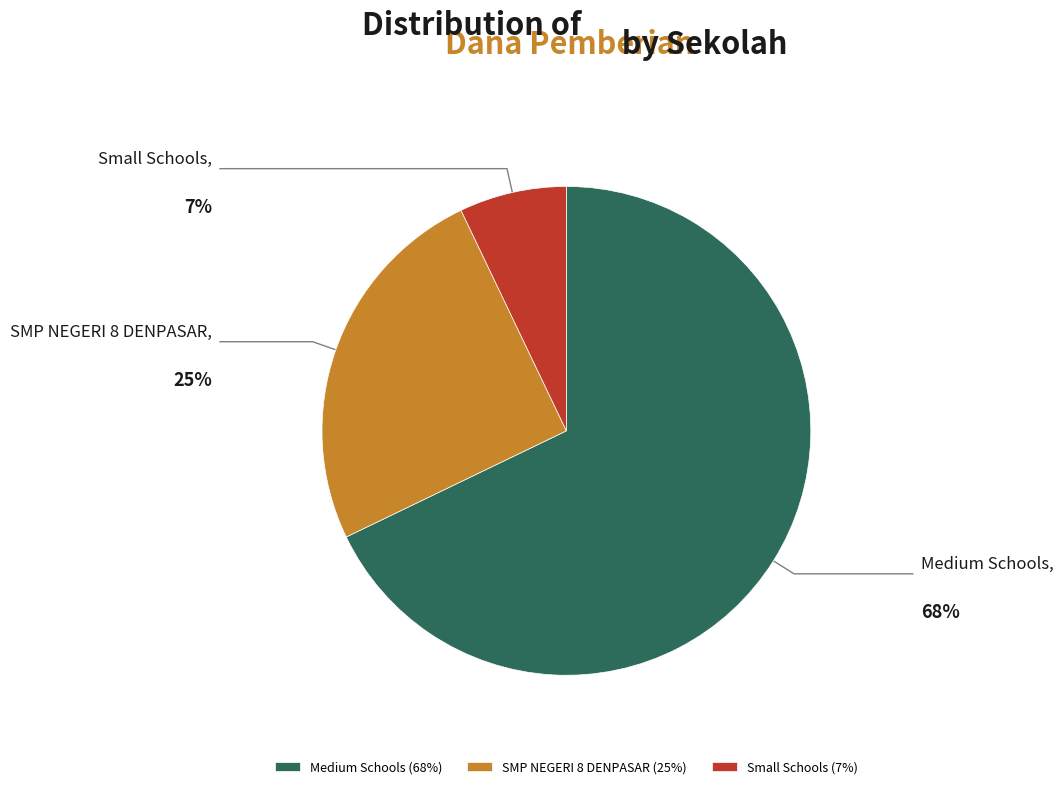

To the nearest percent, what is the difference between the largest and smallest slice percentages?

61%